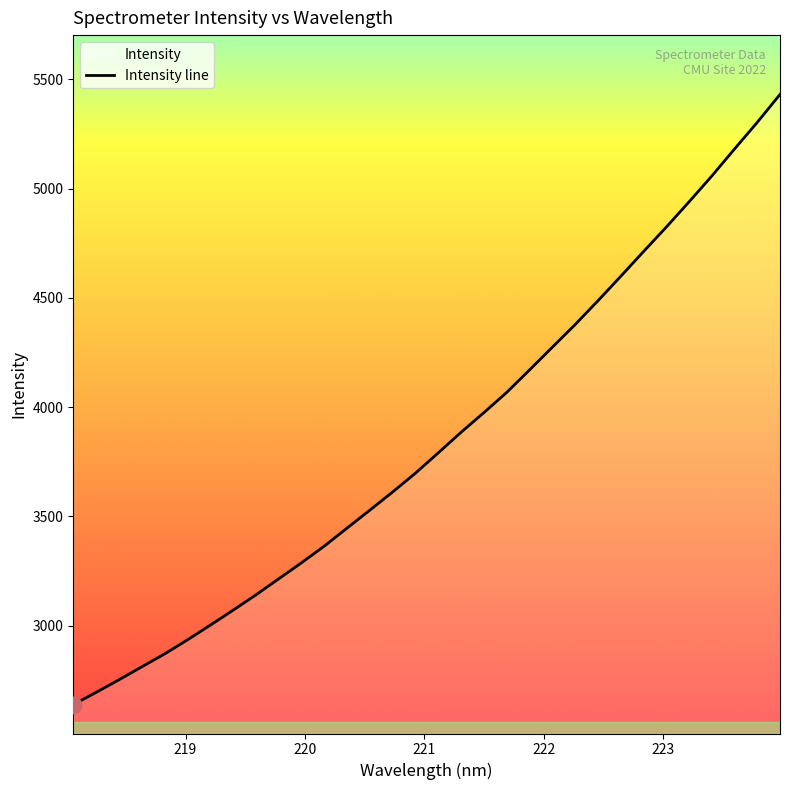

What is the greatest value displayed?

5431.2